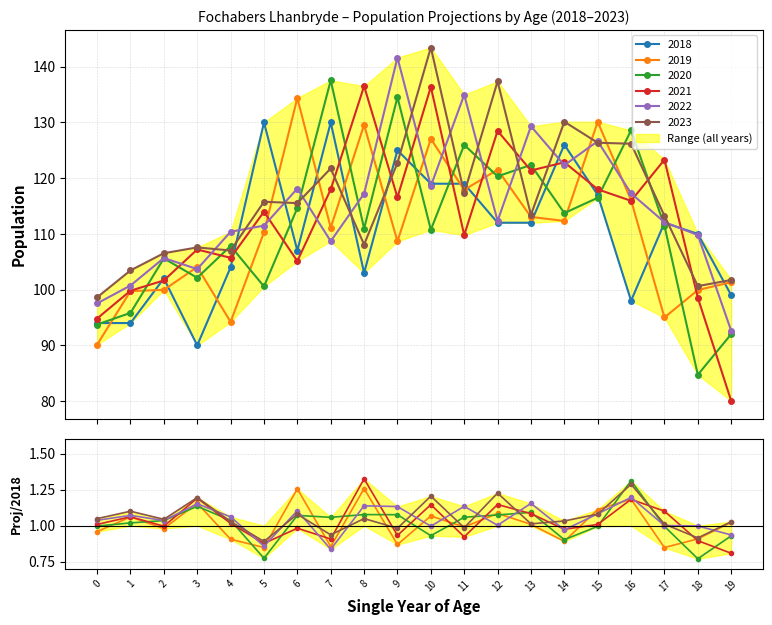

What is the sum of all 2019 values?

2216.3